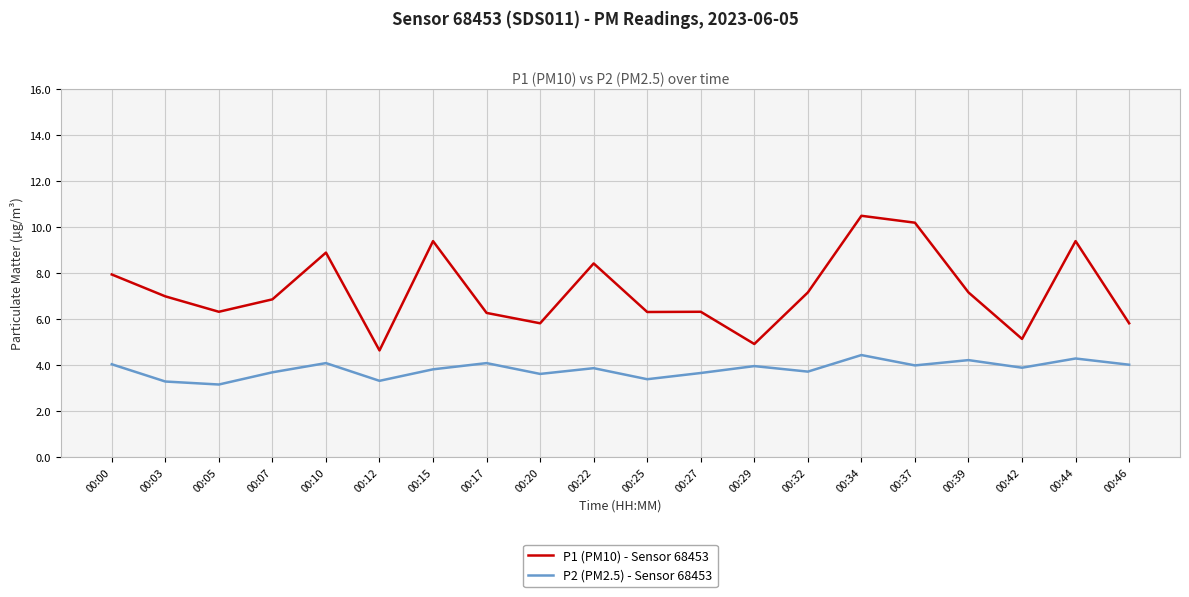

At which category is the sum across all series the highest?

00:34